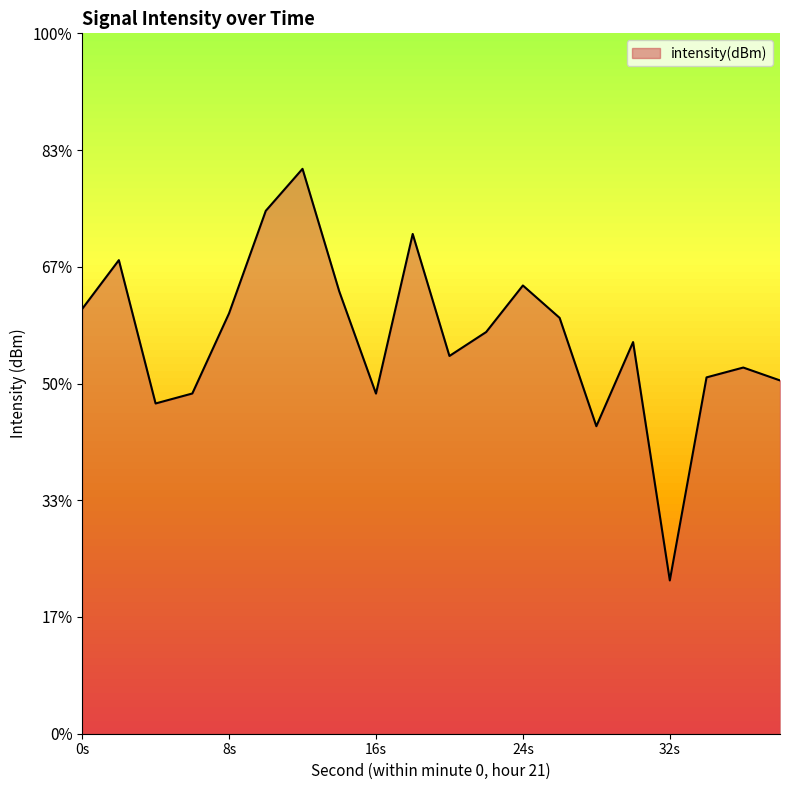

Reading left to right, what are all the values shown in this chart?

-125.9	-124.9	-127.9	-127.7	-126.0	-123.8	-122.9	-125.5	-127.7	-124.3	-126.9	-126.4	-125.4	-126.1	-128.4	-126.6	-131.7	-127.4	-127.2	-127.4